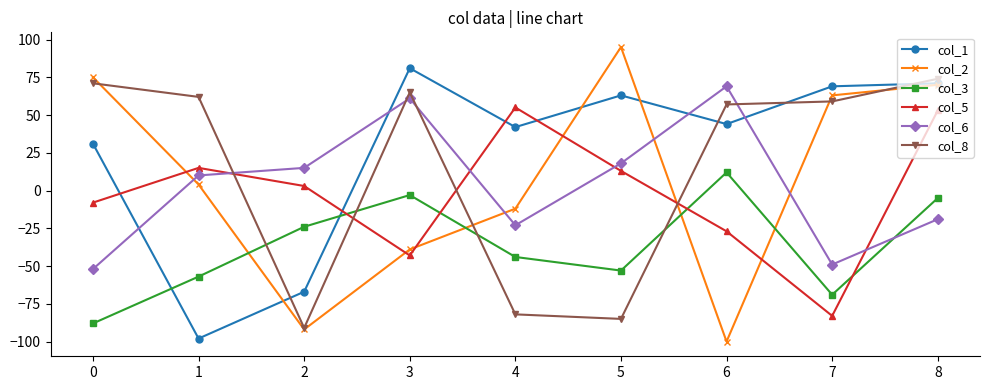

At which category does the chart reach its minimum across all series?

6